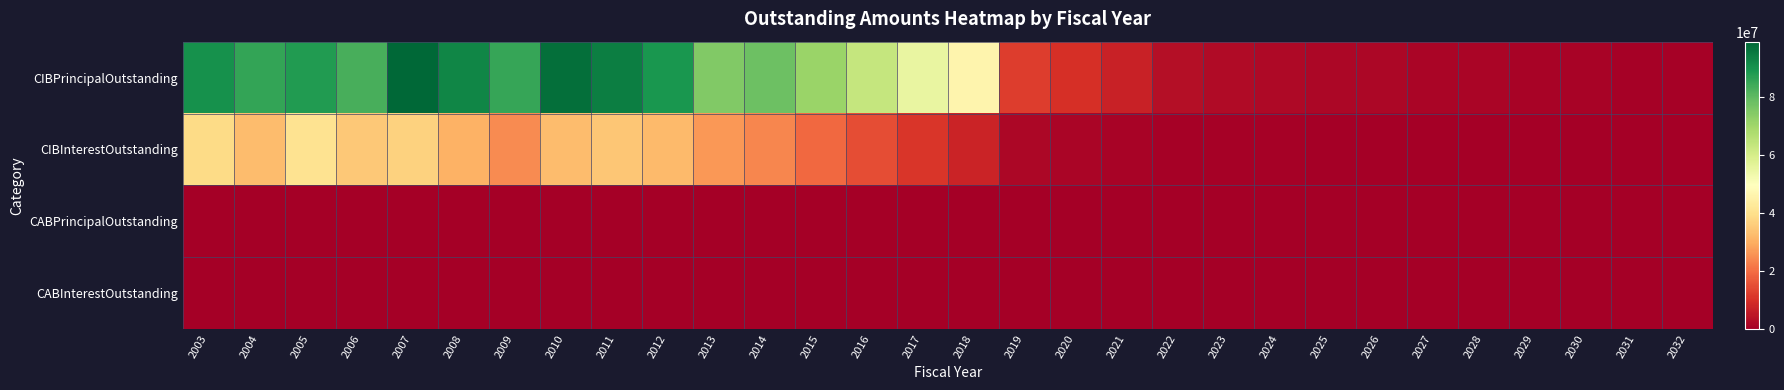

Which label corresponds to the largest value in the chart?

2007